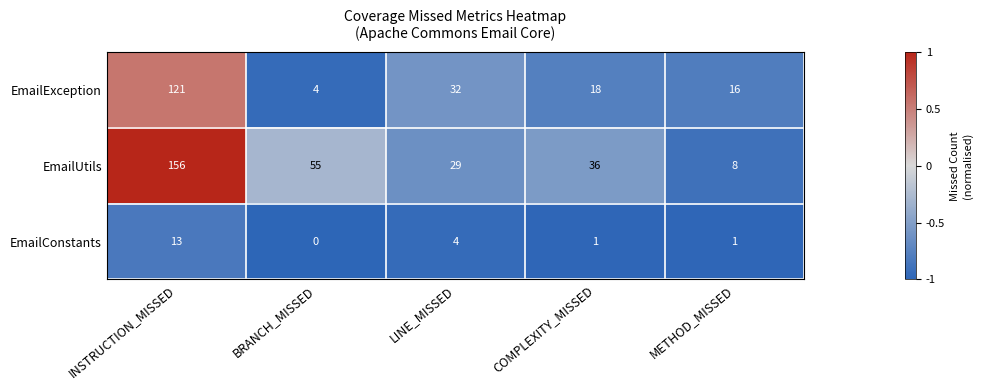

At which category is the sum across all series the highest?

INSTRUCTION_MISSED